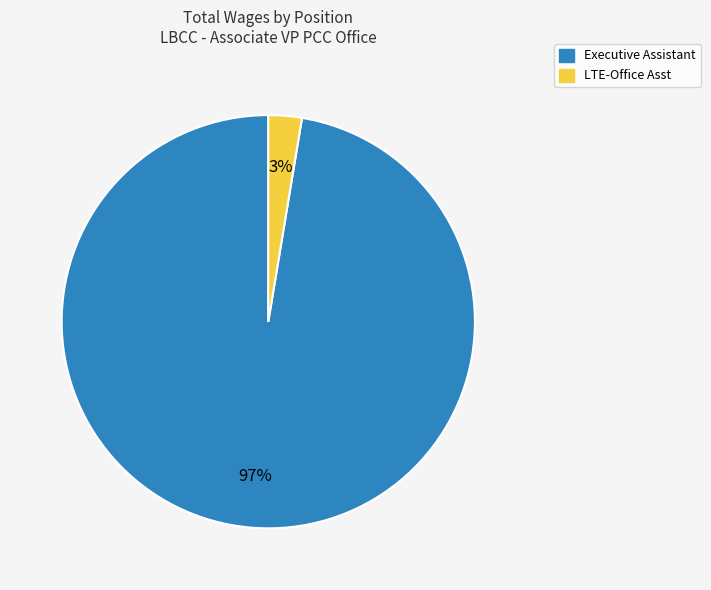

Does any single category account for the majority?

Yes